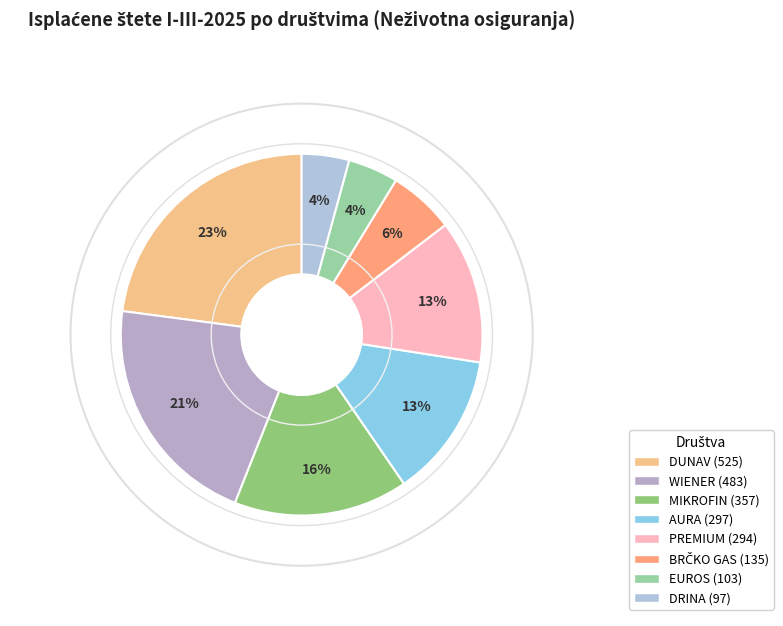

Approximately how many times larger is the value at MIKROFIN compared to PREMIUM?

1.2